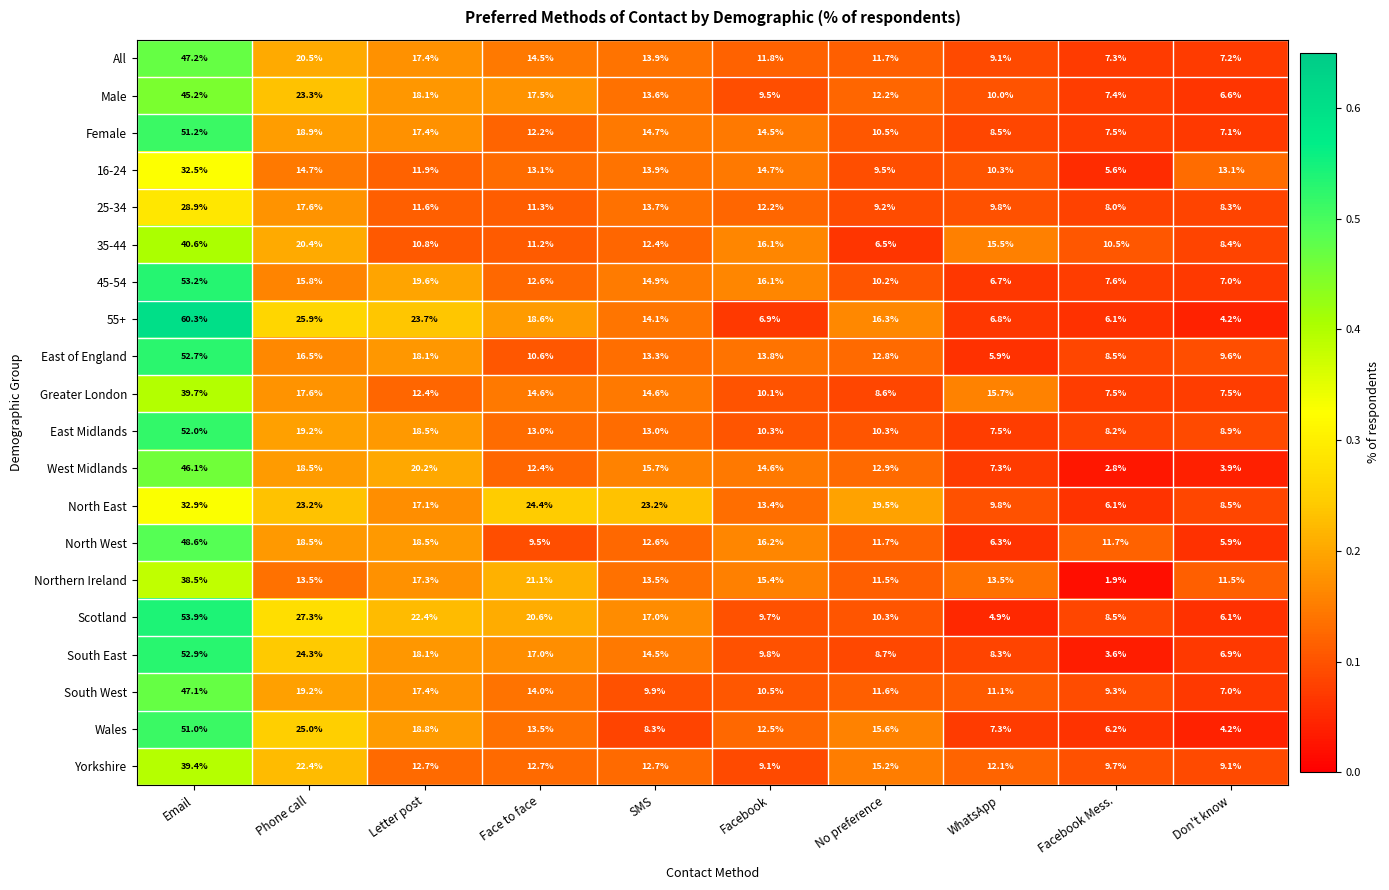

True or false: East of England has a value of 9.6 at Don't know.

True